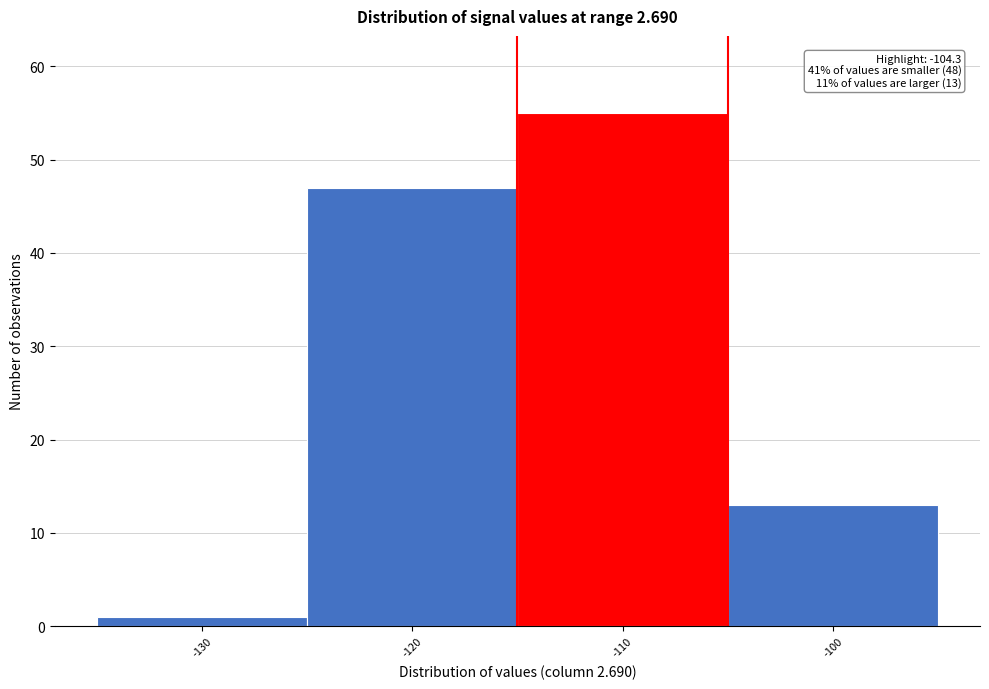

Reading right to left, what are all the values shown in this chart?

-100=13	-110=55	-120=47	-130=1